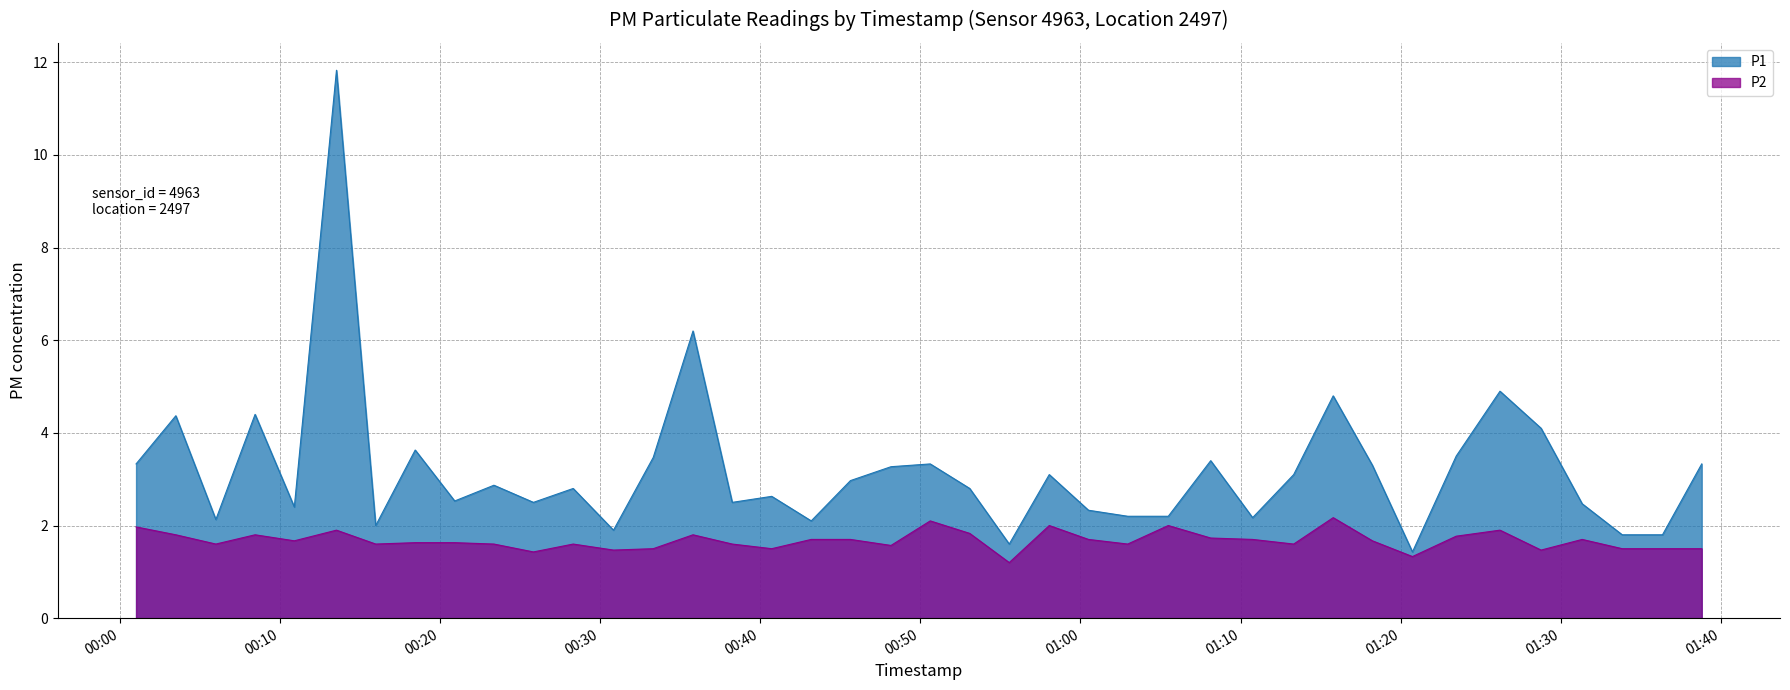

The value of P2 at 2023-07-31T01:08:08 is 1.7. True or false?

True